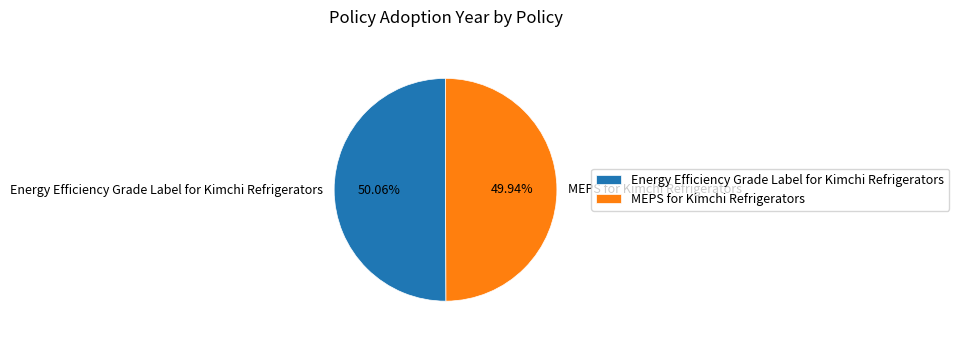

What is the total percentage of Energy Efficiency Grade Label for Kimchi Refrigerators and MEPS for Kimchi Refrigerators?

100.0%